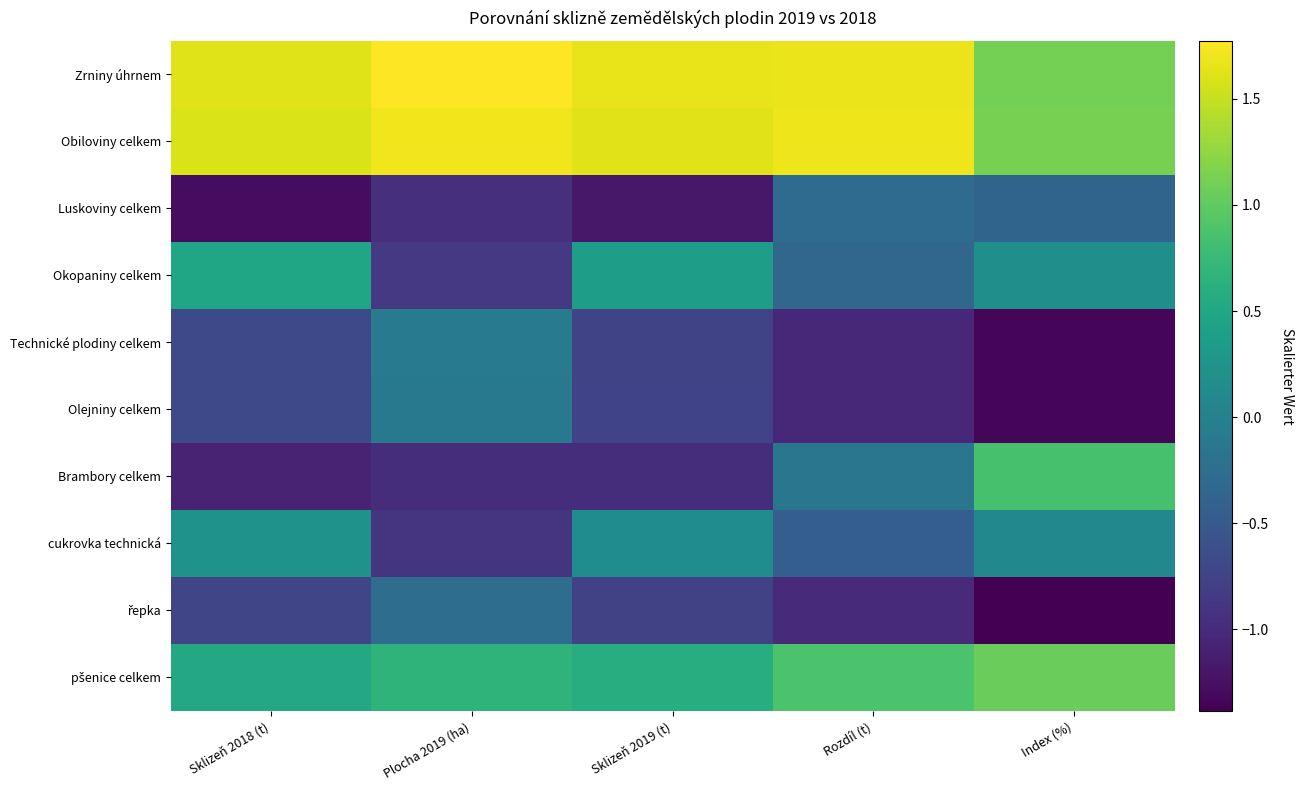

At how many categories does at least one series exceed 1?

5